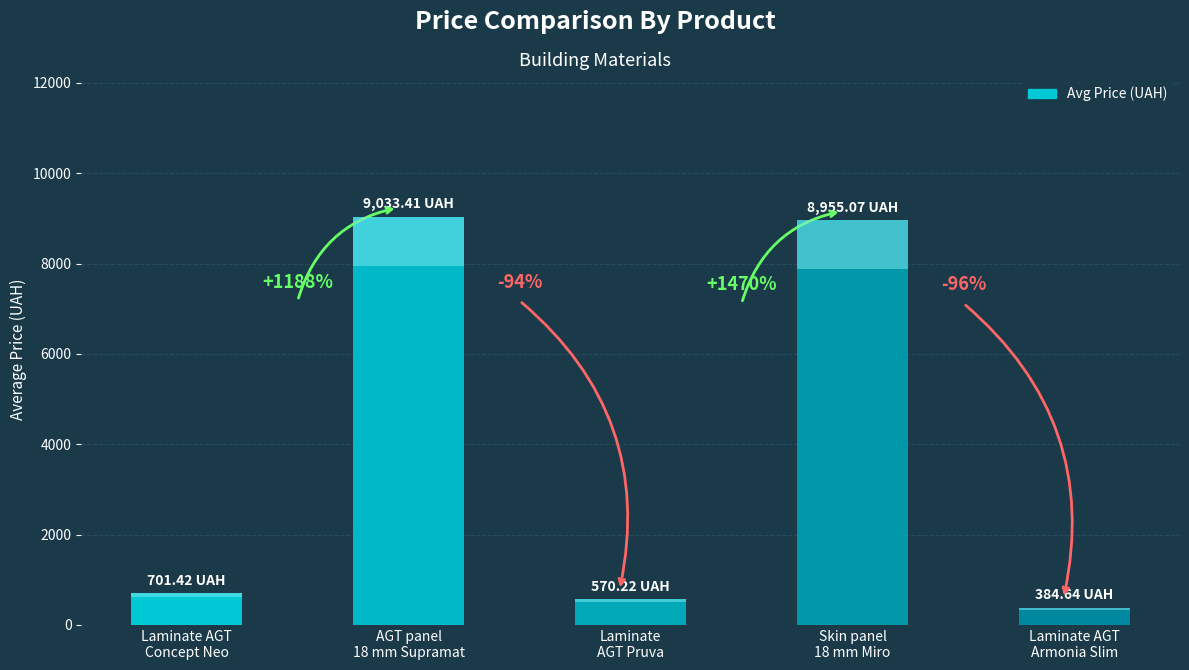

Rank the categories by value from highest to lowest.

AGT panel
18 mm Supramat, Skin panel
18 mm Miro, Laminate AGT
Concept Neo, Laminate
AGT Pruva, Laminate AGT
Armonia Slim